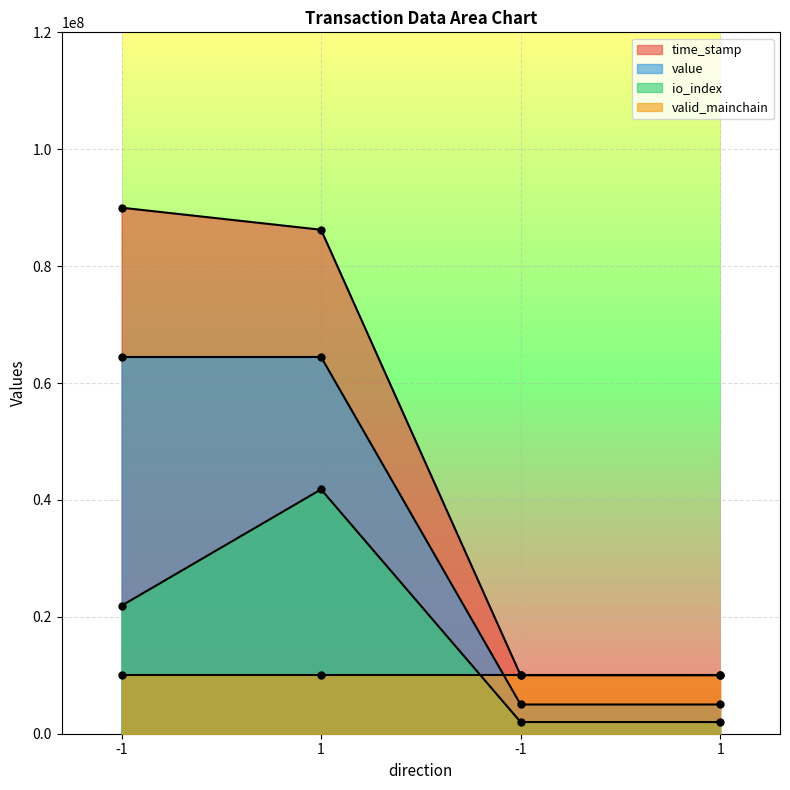

True or false: value and io_index intersect in this chart.

False